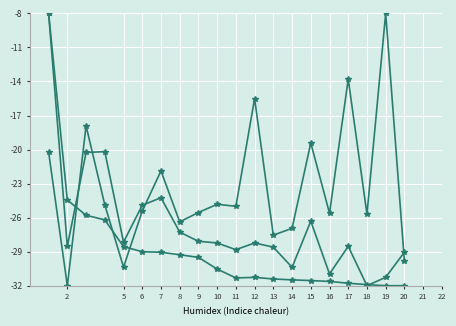

Count the number of categories in the chart.

20